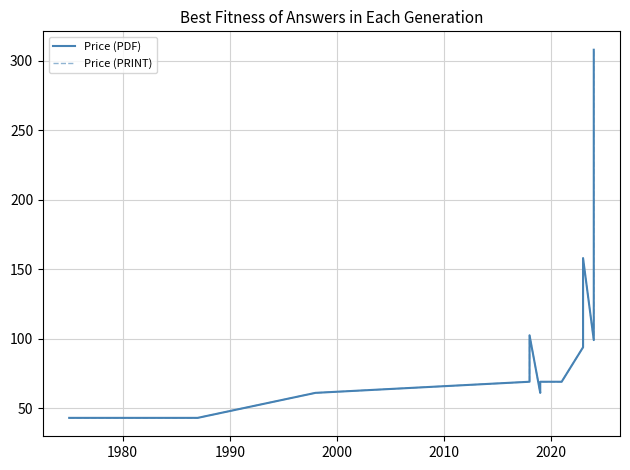

Is it true that Price (PRINT) equals 270.8 at 18?

False